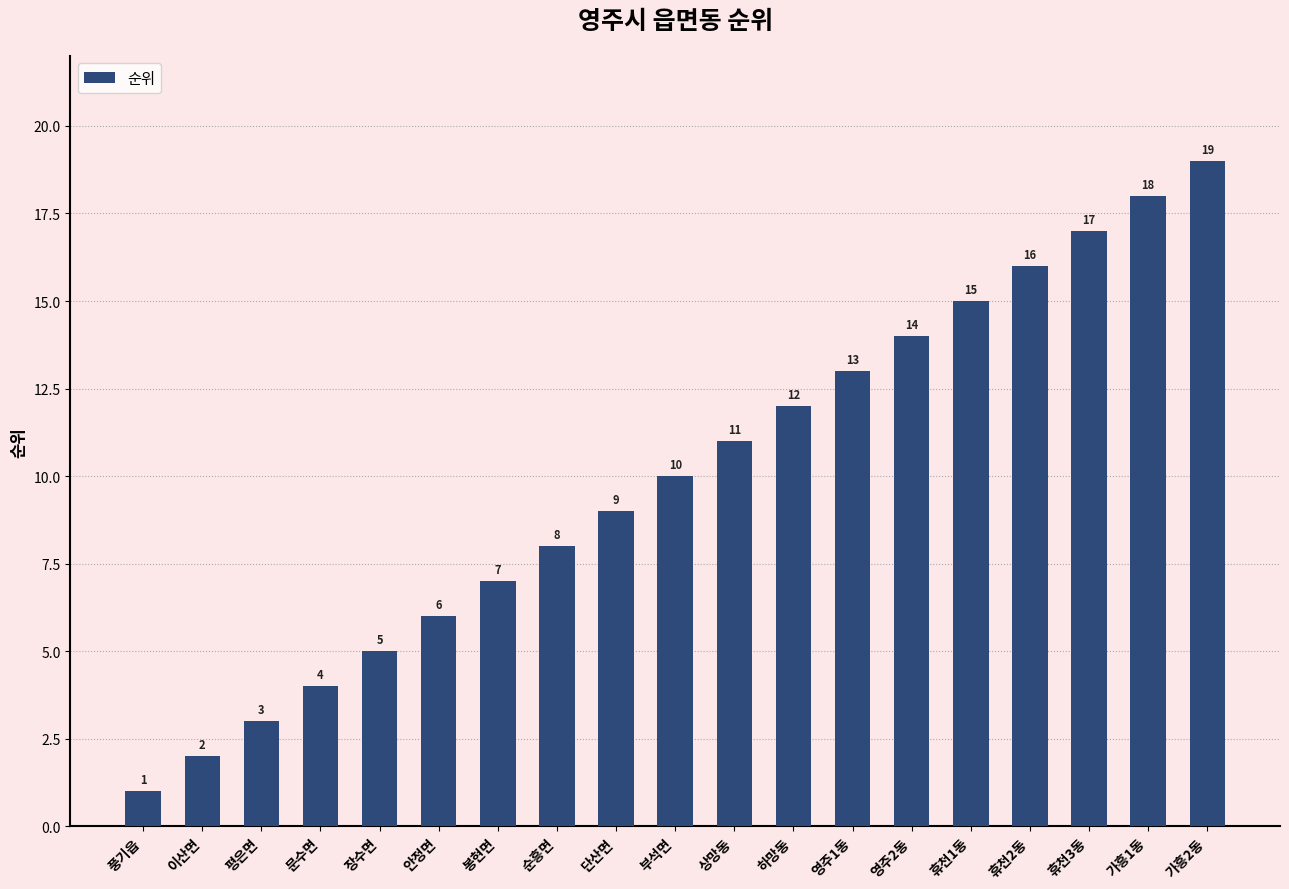

Does the chart contain any negative values?

No